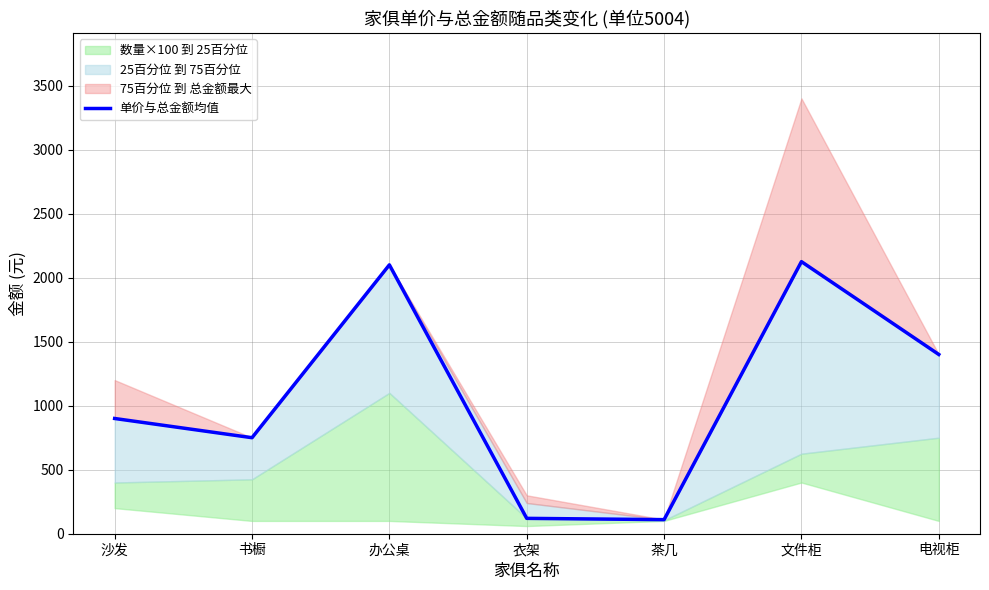

Count the number of values greater than 900.

3